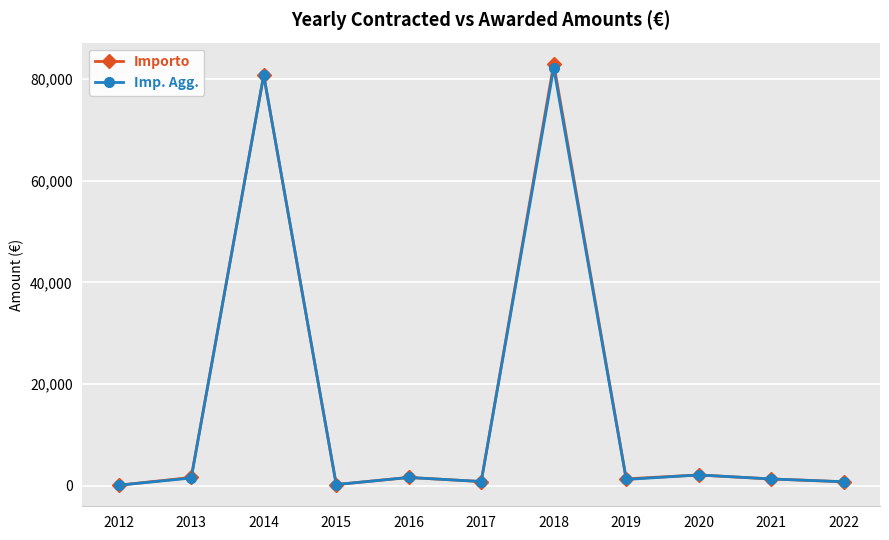

What is the total value across all series at 2018?

165239.8